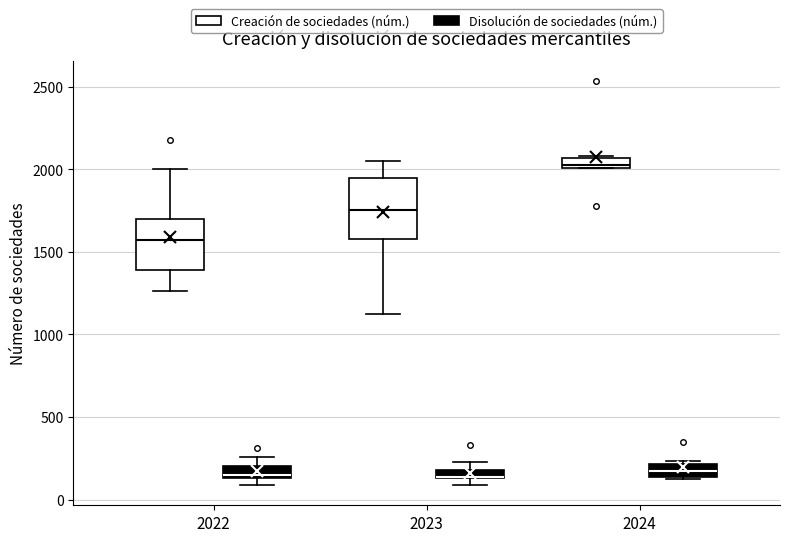

Where is the upper edge of the box for 2022 (Disolución de sociedades (núm.)) on the y-axis? The values are not printed on the chart, so give them approximately, as read against the axis.

200